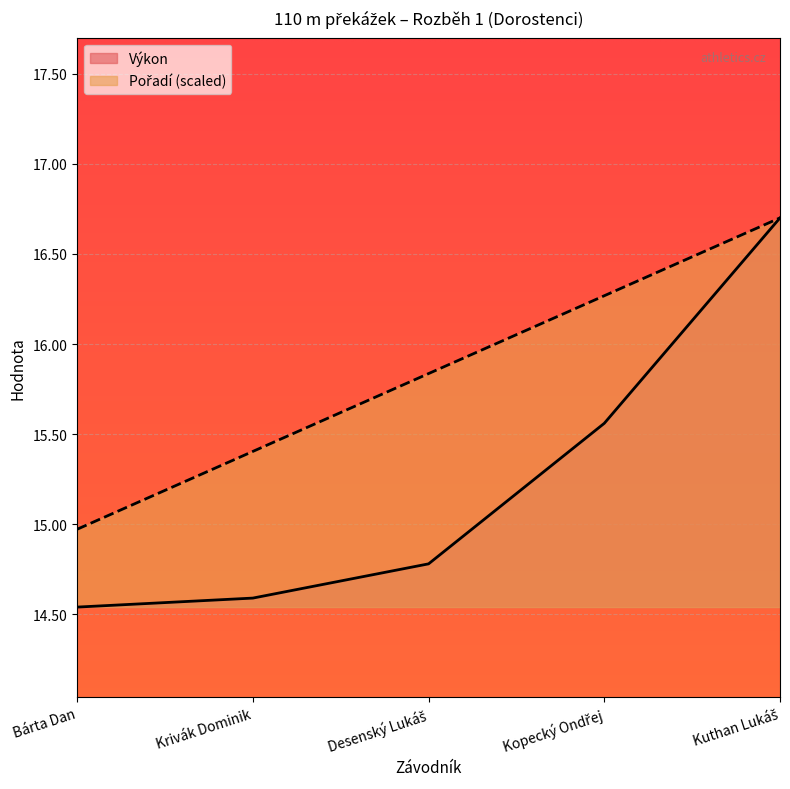

How many lines are shown in the chart?

2